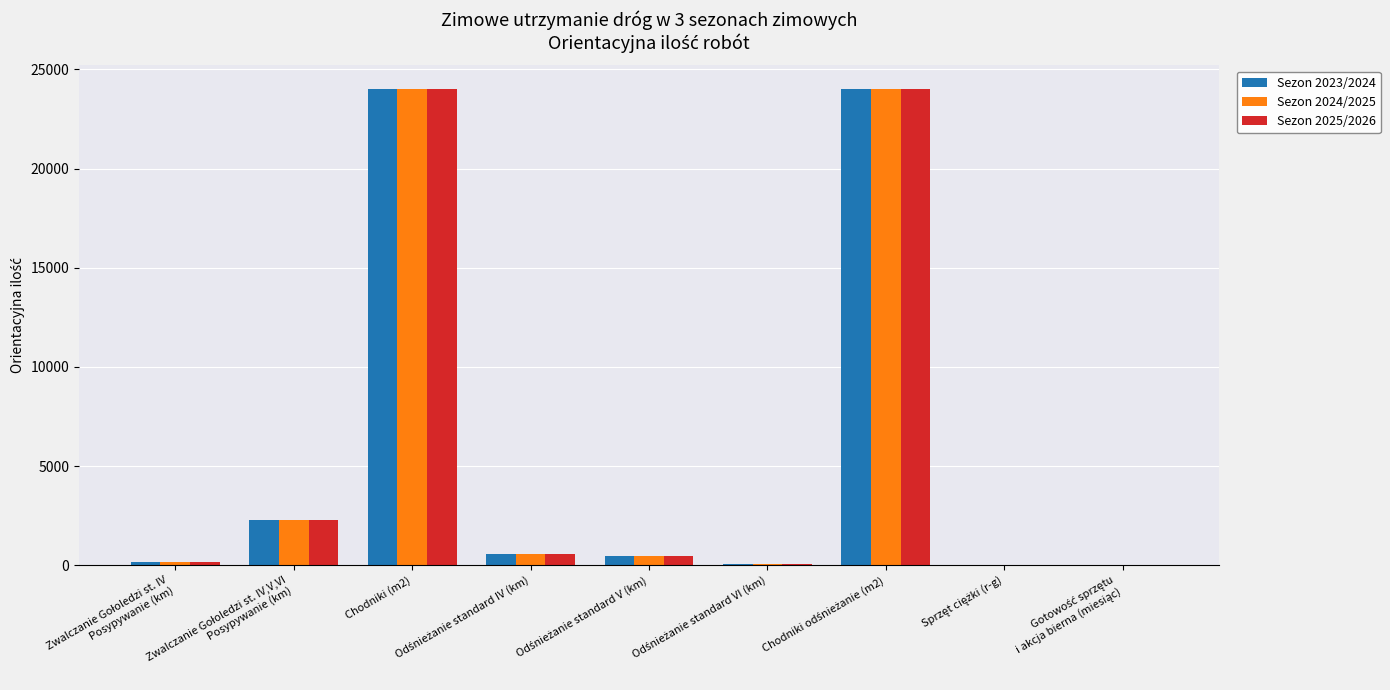

What is the average value of the Sezon 2023/2024 series?

5730.1